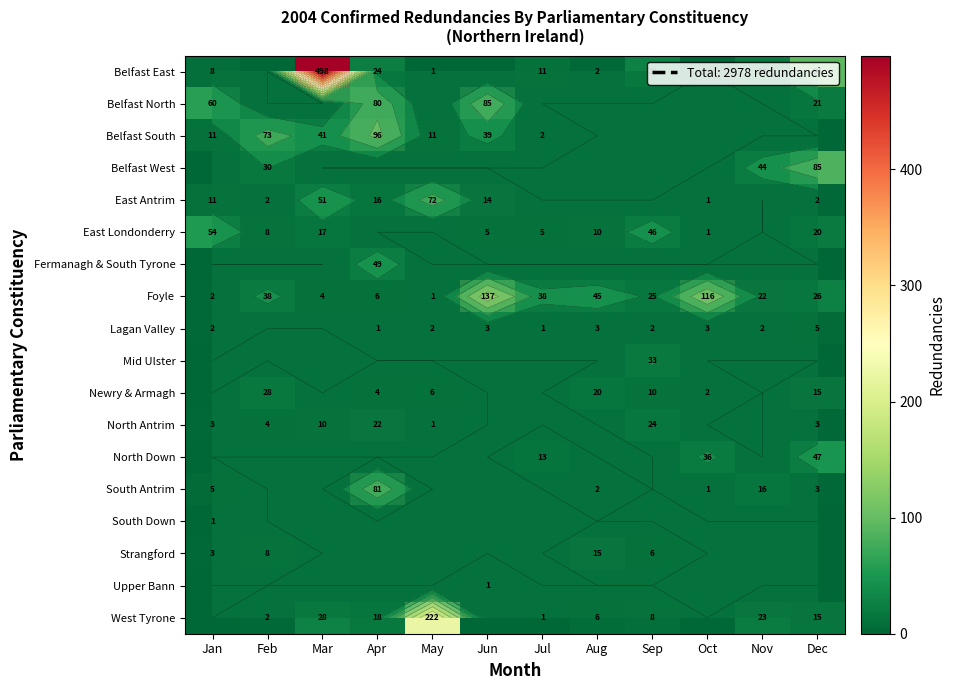

Rank the series by their maximum value, from highest to lowest.

Belfast East, West Tyrone, Foyle, Belfast South, Belfast North, Belfast West, South Antrim, East Antrim, East Londonderry, Fermanagh & South Tyrone, North Down, Mid Ulster, Newry & Armagh, North Antrim, Strangford, Lagan Valley, South Down, Upper Bann